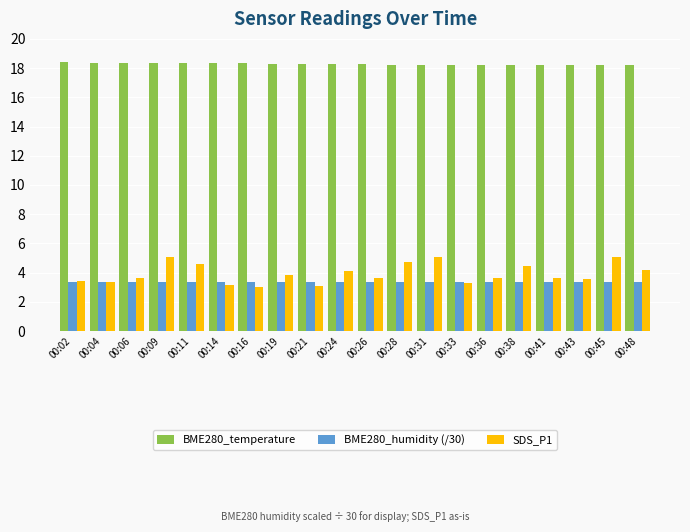

At how many categories does at least one series exceed 8?

20